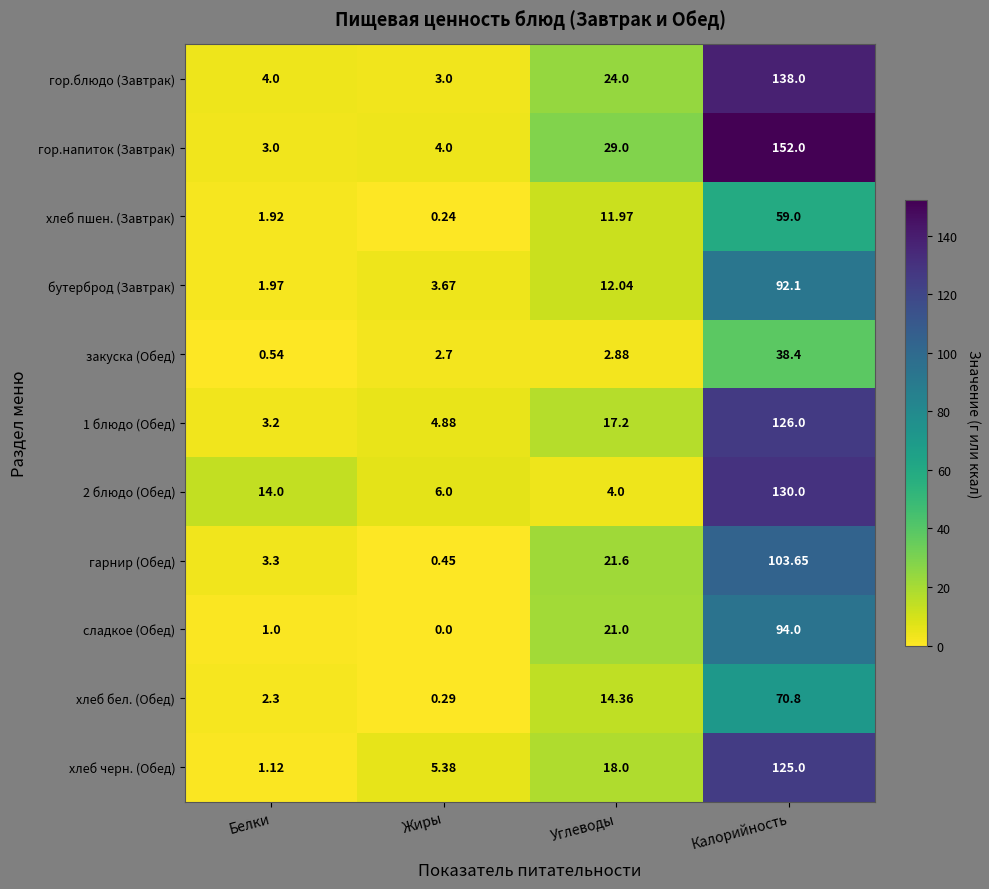

Which series has the largest range (max minus min)?

гор.напиток (Завтрак)